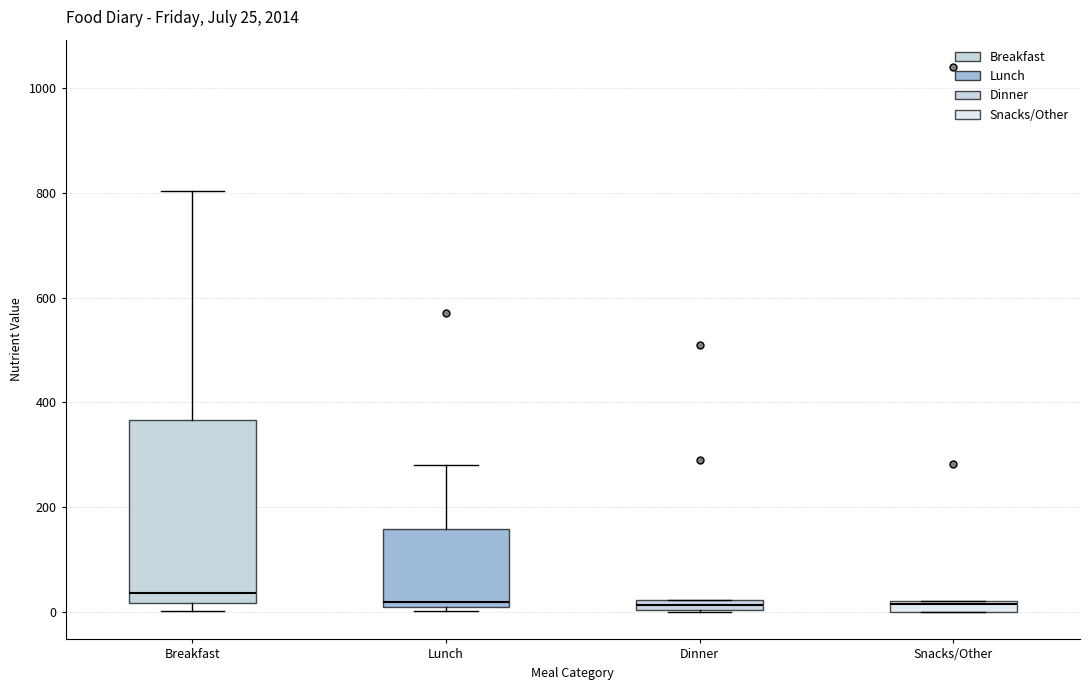

Comparing the boxes themselves (not the whiskers), which one is the tallest?

Breakfast